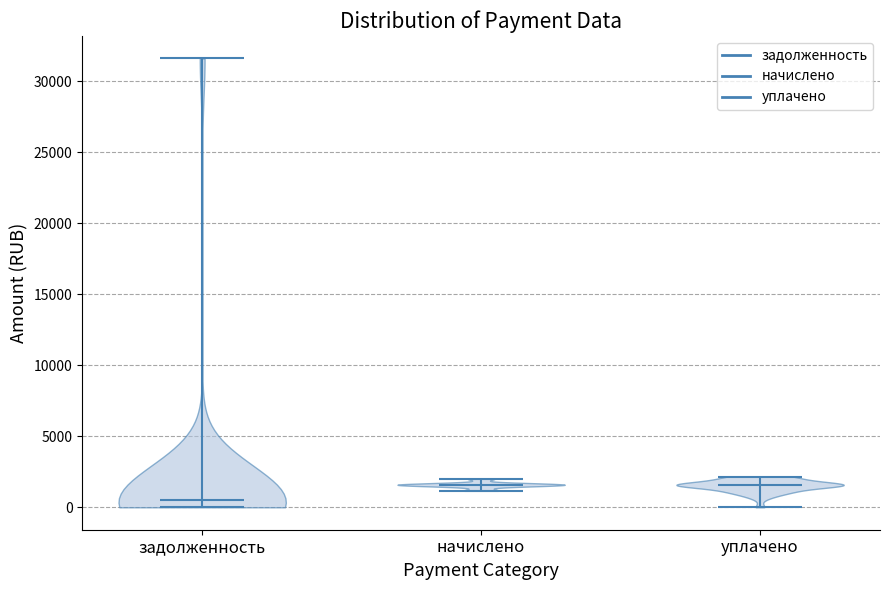

Reading left to right, read every violin against the y-axis: where its median line is, and the lowest and highest points it reaches. The values are not printed on the chart, so give them approximately, as read against the axis.

задолженность: median line 500, lowest point 0, highest point 31500
начислено: median line 1500, lowest point 1000, highest point 2000
уплачено: median line 1500, lowest point 0, highest point 2000